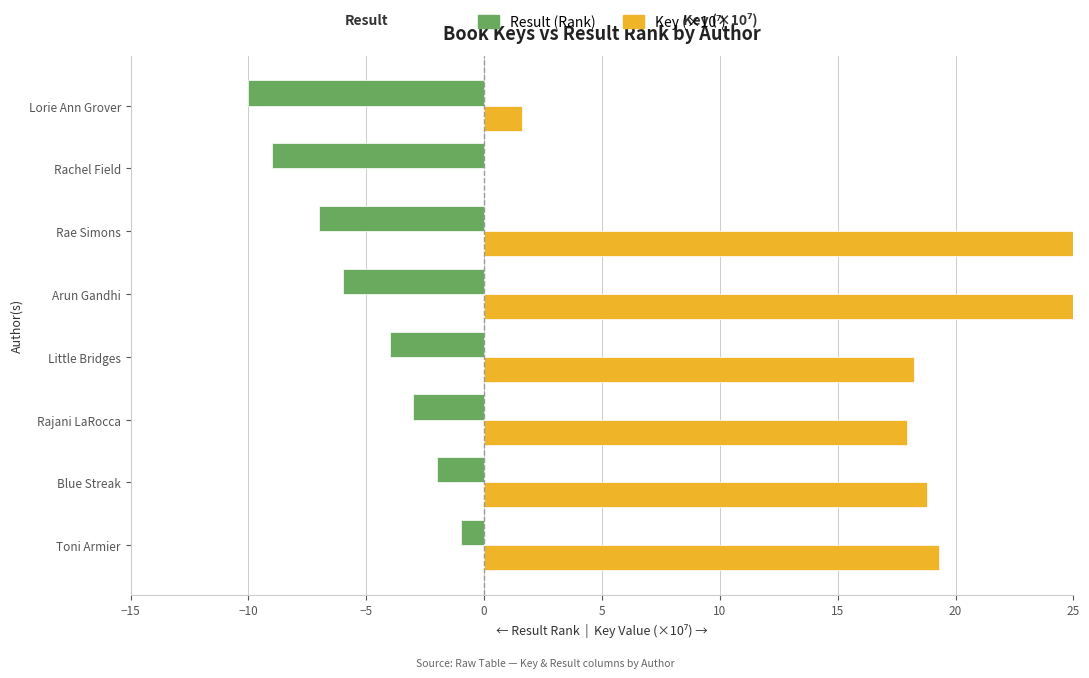

How many bars are there in each group?

2